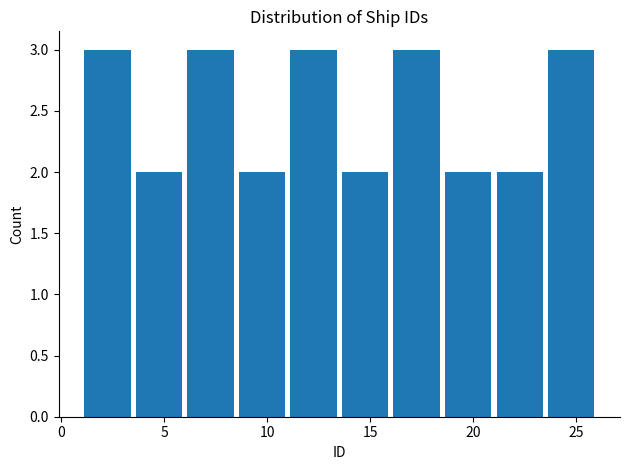

Reading left to right, transcribe this chart: for each bar, give the range it covers on the x-axis and its height. The values are not printed on the chart, so give them approximately, as read against the axis.

1.0 to 3.5: 3
3.5 to 6.0: 2
6.0 to 8.5: 3
8.5 to 11.0: 2
11.0 to 13.5: 3
13.5 to 16.0: 2
16.0 to 18.5: 3
18.5 to 21.0: 2
21.0 to 23.5: 2
23.5 to 26.0: 3